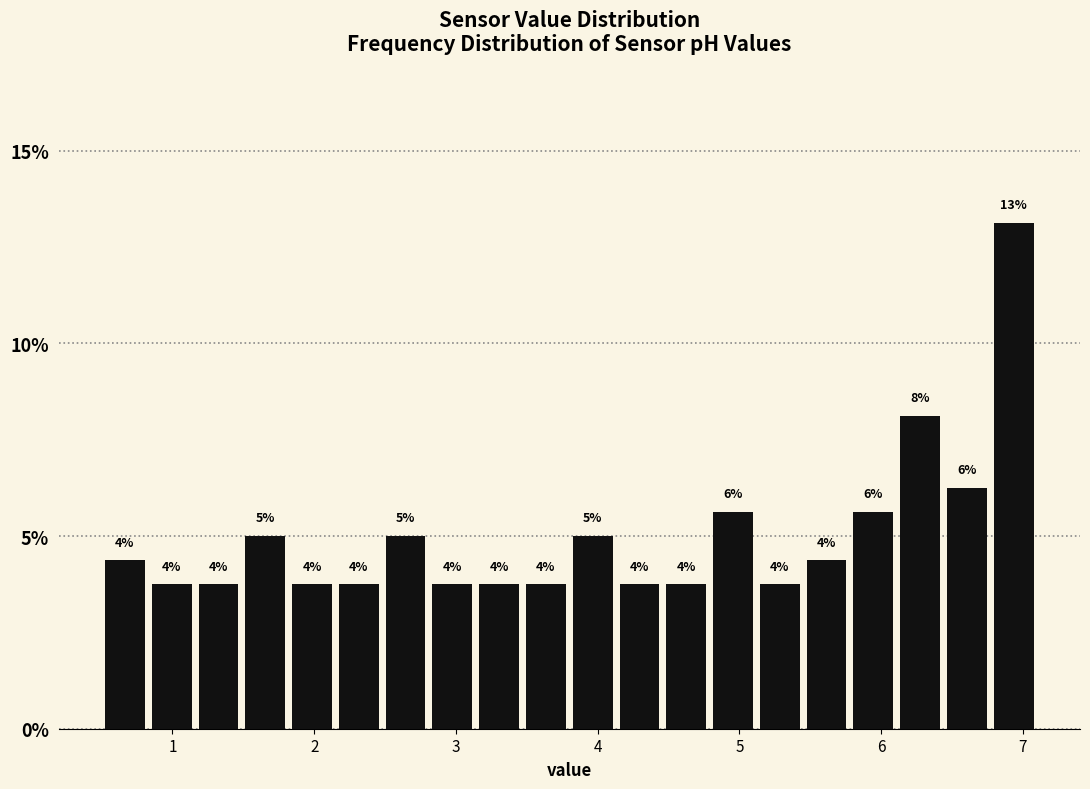

Around what value on the x-axis is the tallest bar? Give the approximate position of its centre, as read against the axis.

6.9